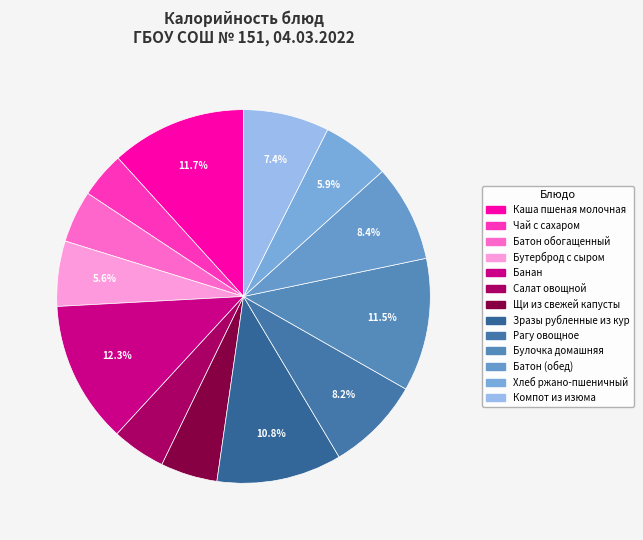

Is there any slice that represents more than half of the pie?

No